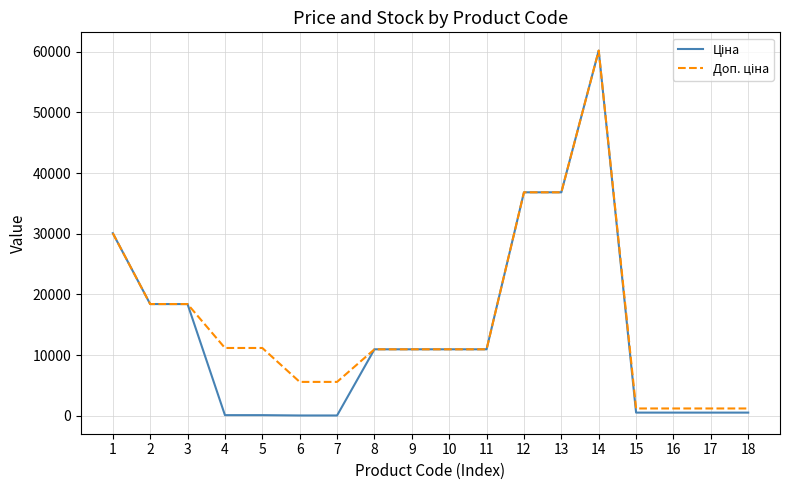

At which category is the sum across all series the highest?

14